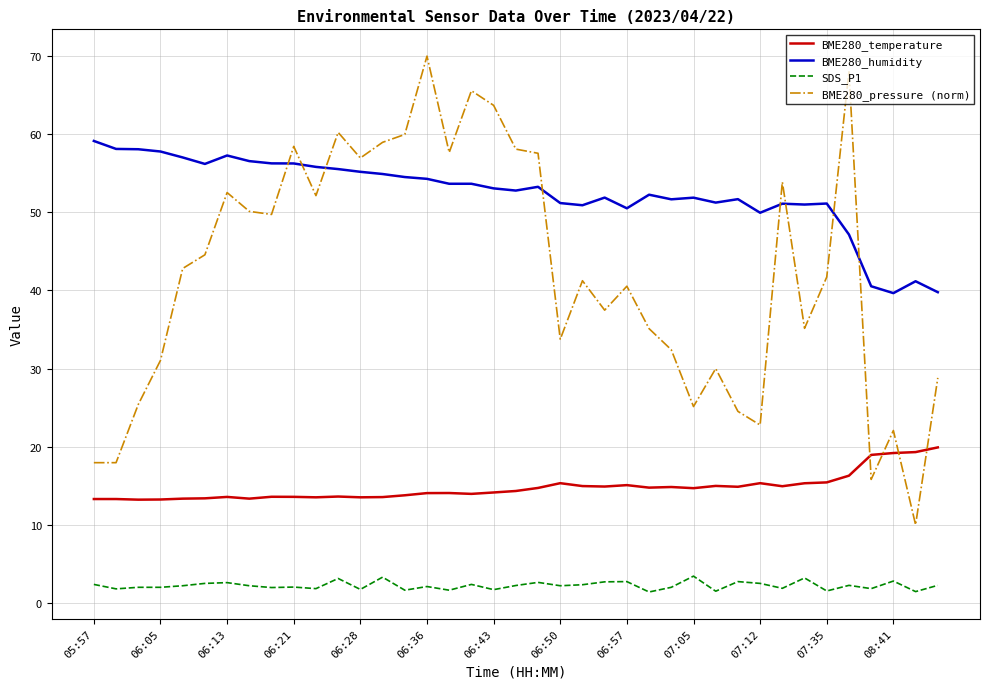

List the series in order of their overall mean, lowest first.

SDS_P1, BME280_temperature, BME280_pressure (norm), BME280_humidity